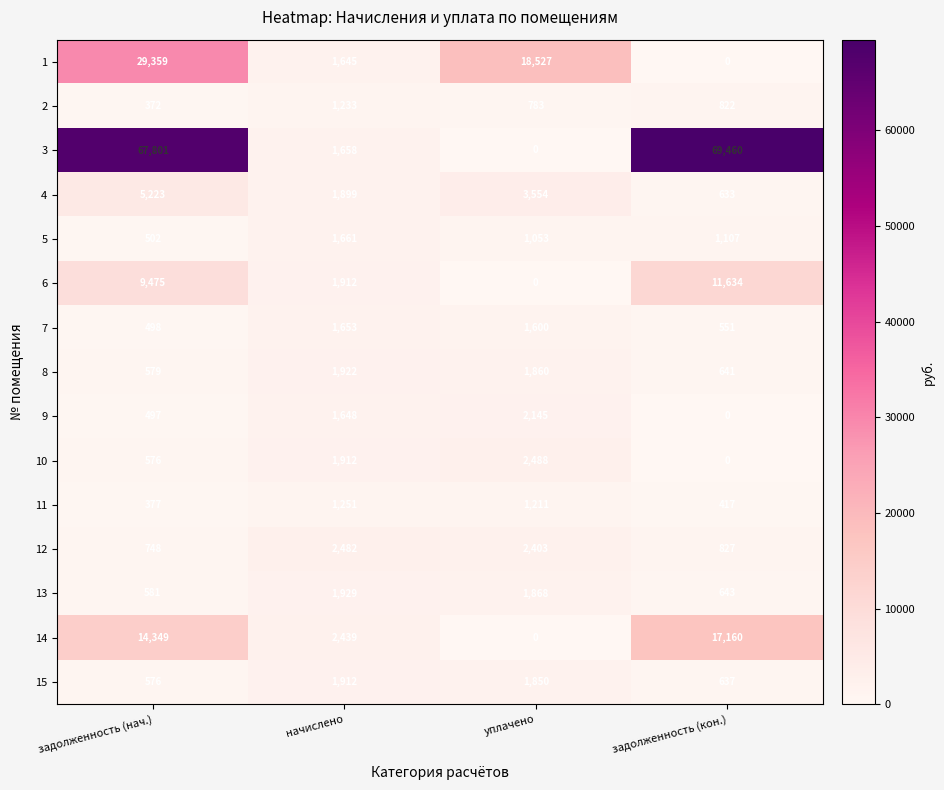

Is it true that 7 equals 1653 at начислено?

True